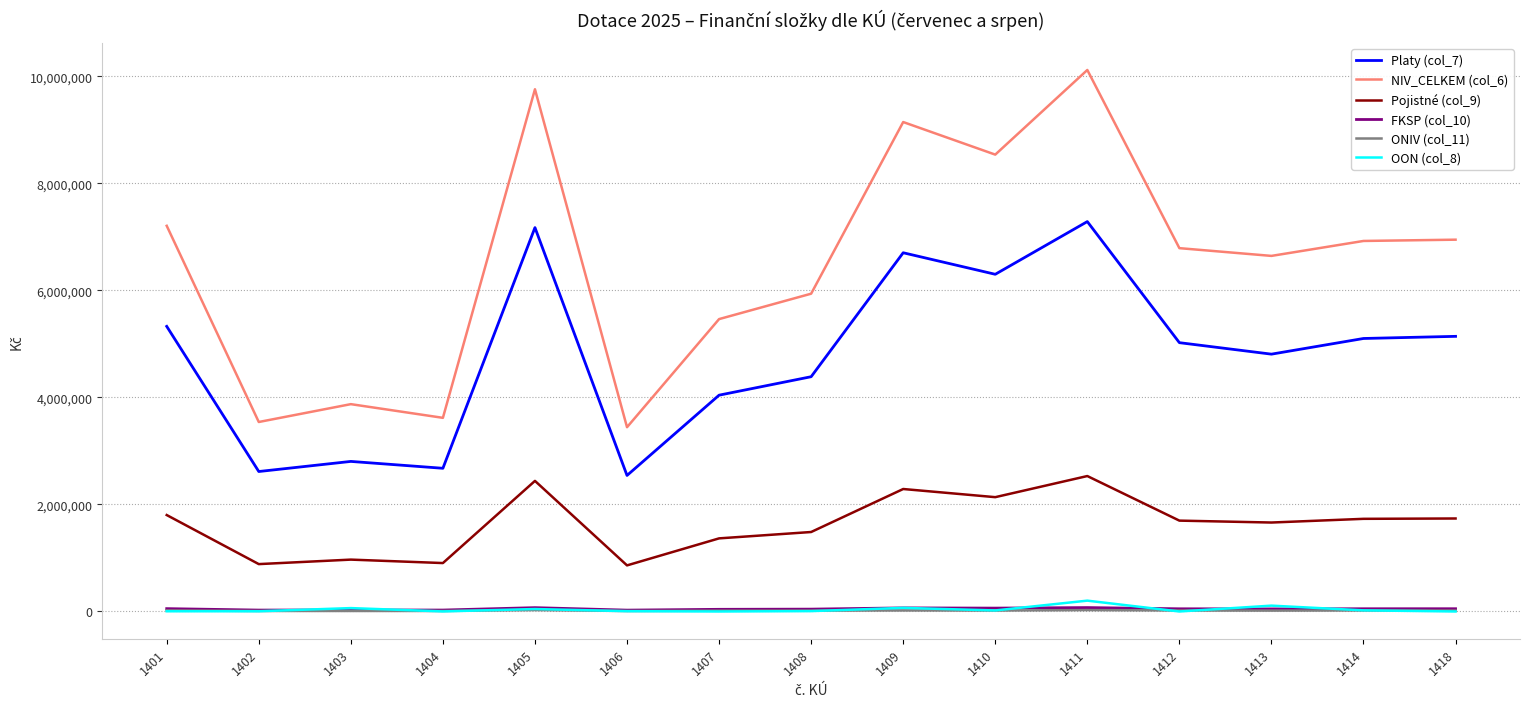

What is the difference between the second highest and minimum values in the Platy (col_7) series?

4632515